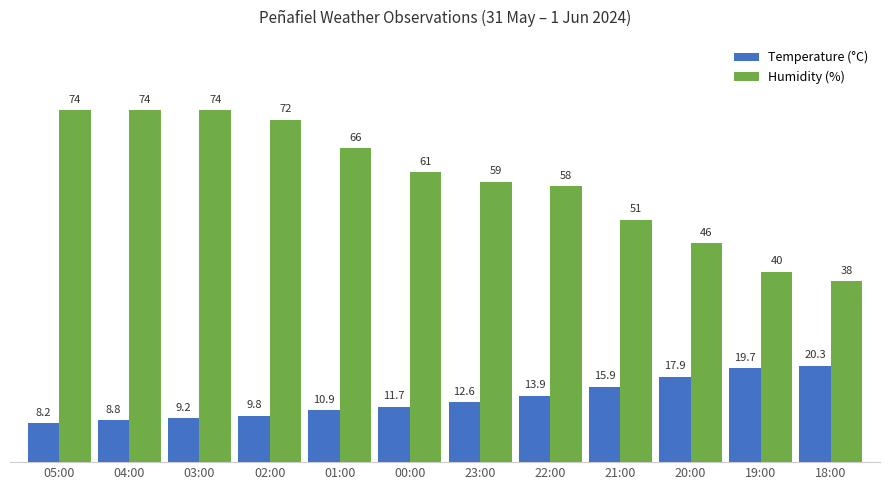

How many values in the Temperature (°C) series are below 12?

6